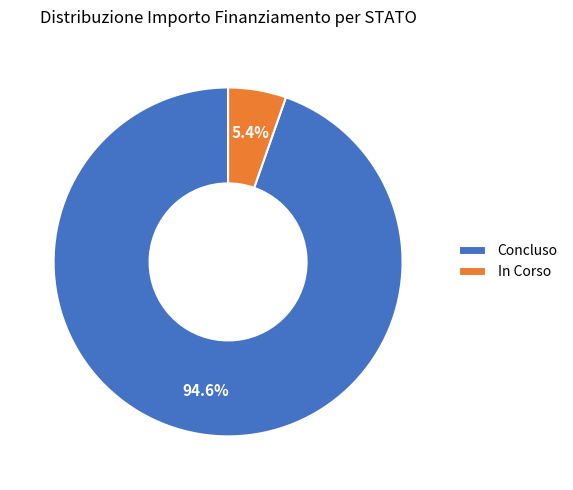

Is there any slice that represents more than half of the pie?

Yes